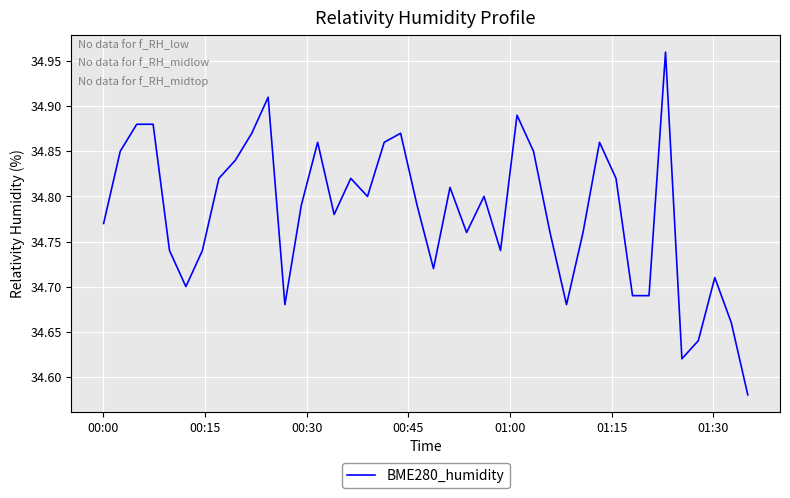

What is the difference between the maximum and minimum values?

0.4